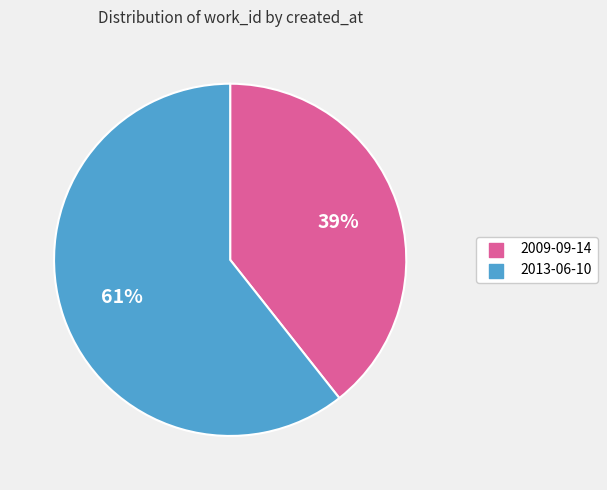

Combined, do 2009-09-14 and 2013-06-10 account for over 50%?

Yes